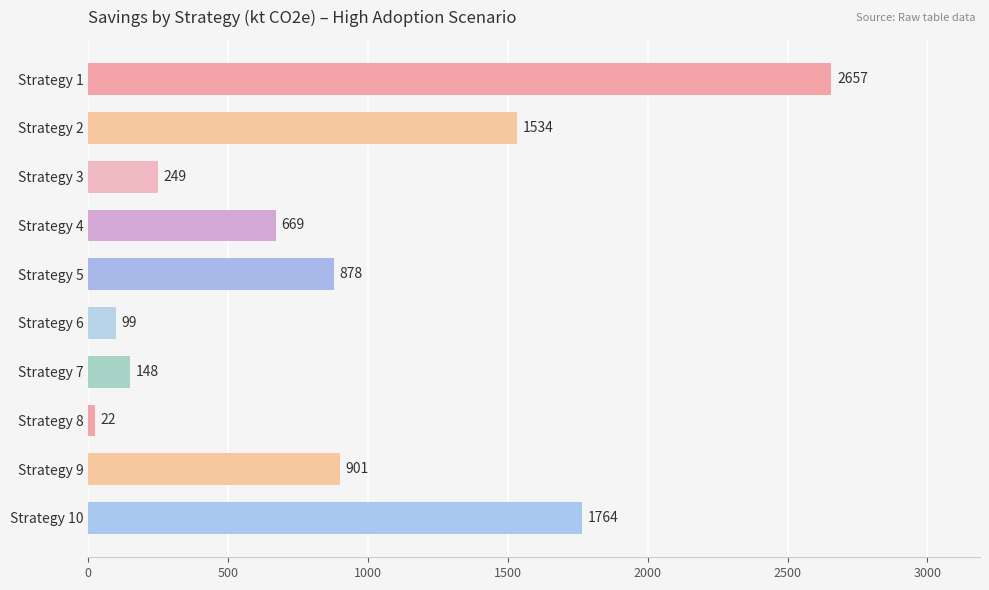

Between Strategy 3 and Strategy 7, which is larger?

Strategy 3